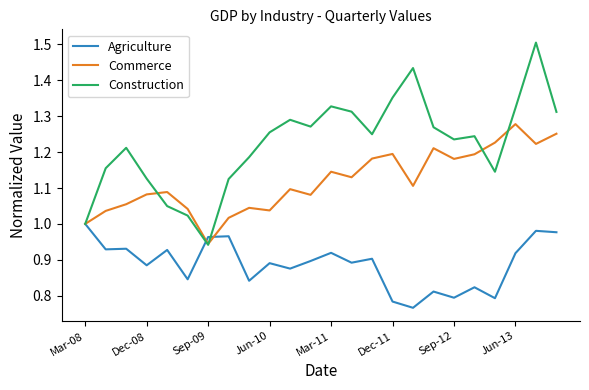

What is the difference between the maximum and minimum values in the Agriculture series?

0.2